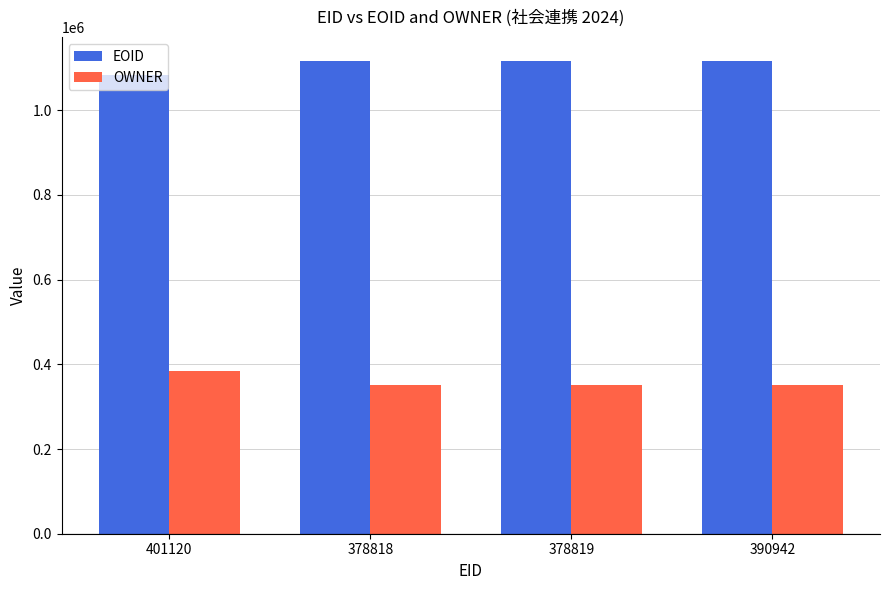

Is the value of OWNER at 378819 greater than the value of EOID at 401120?

No